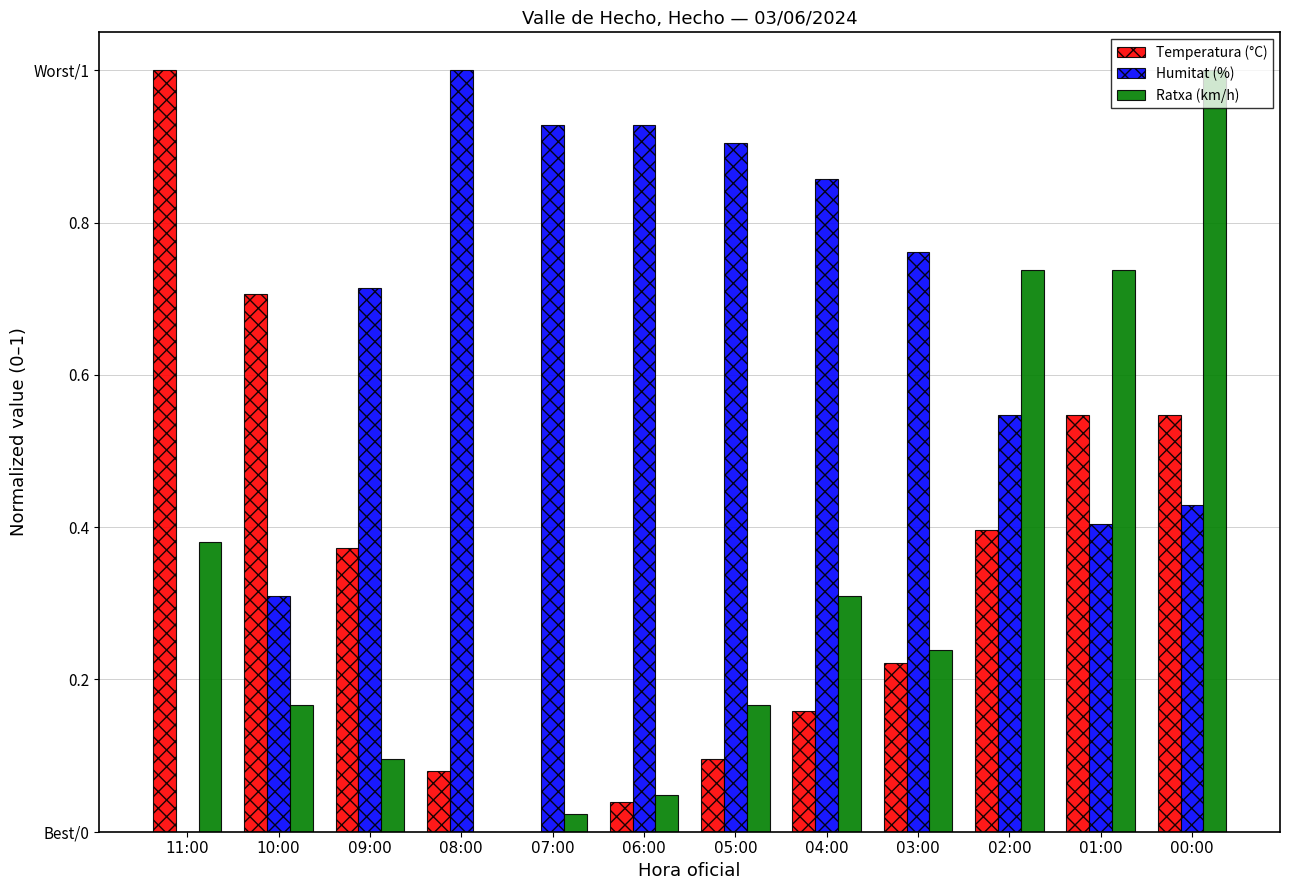

What is the spread (max minus min) of values at 07:00?

0.9